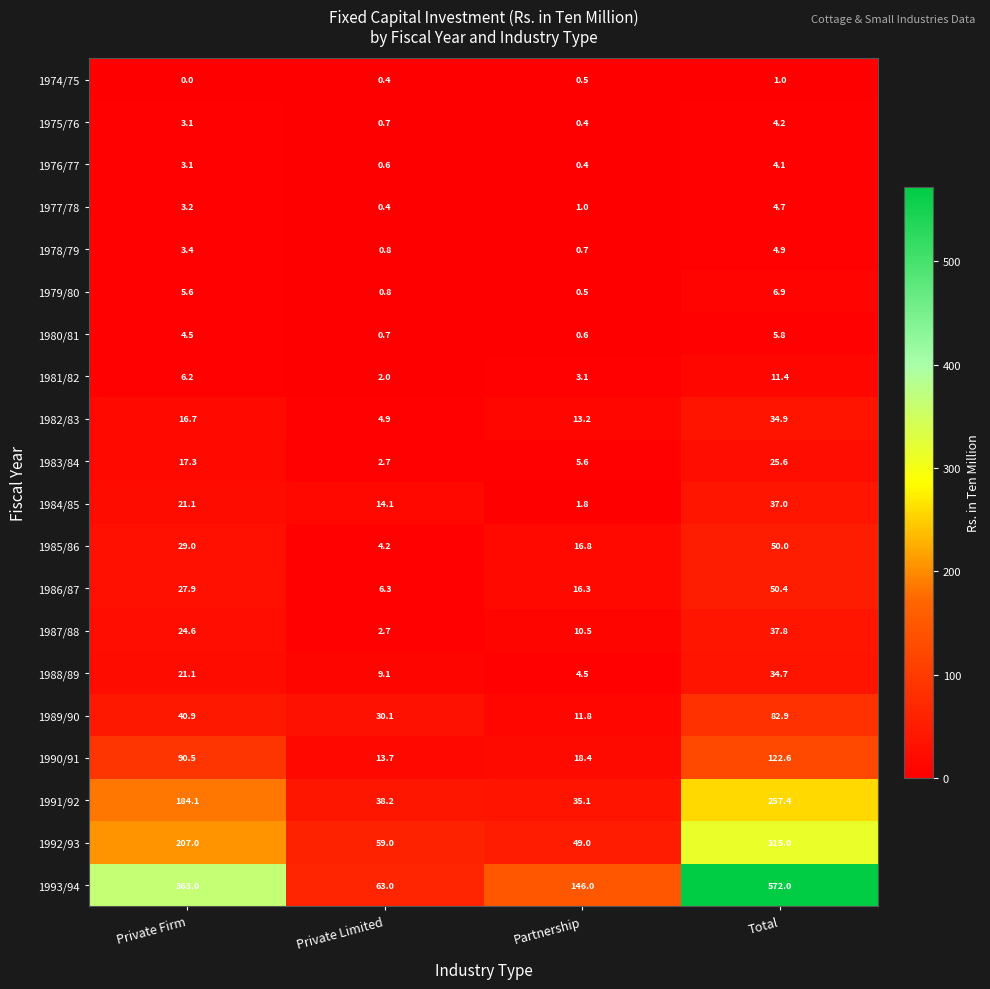

Count the number of data series in this chart.

20